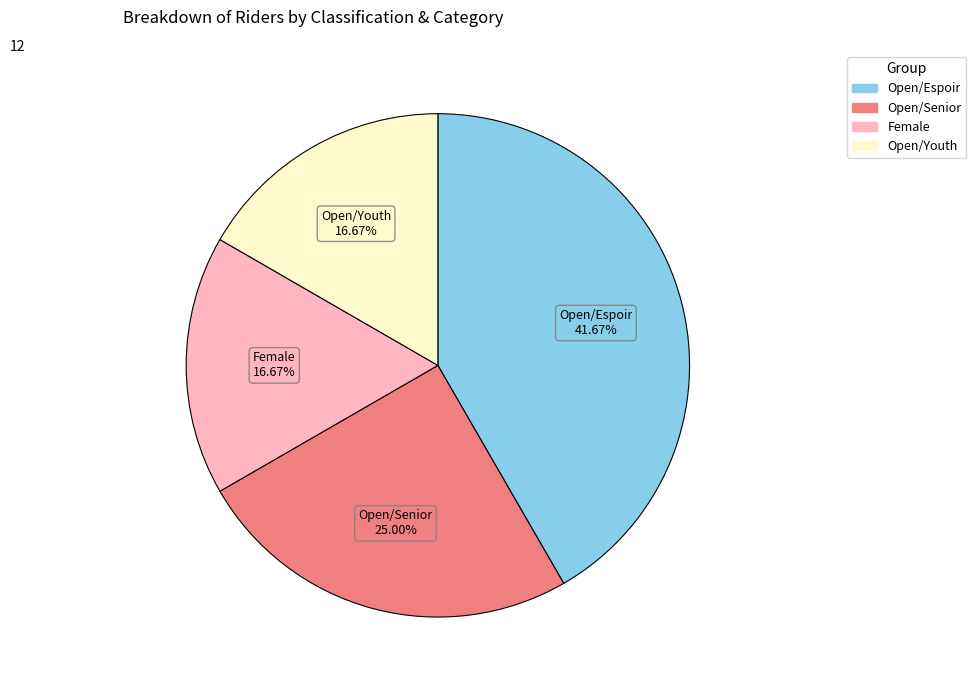

How many segments does this pie chart have?

4